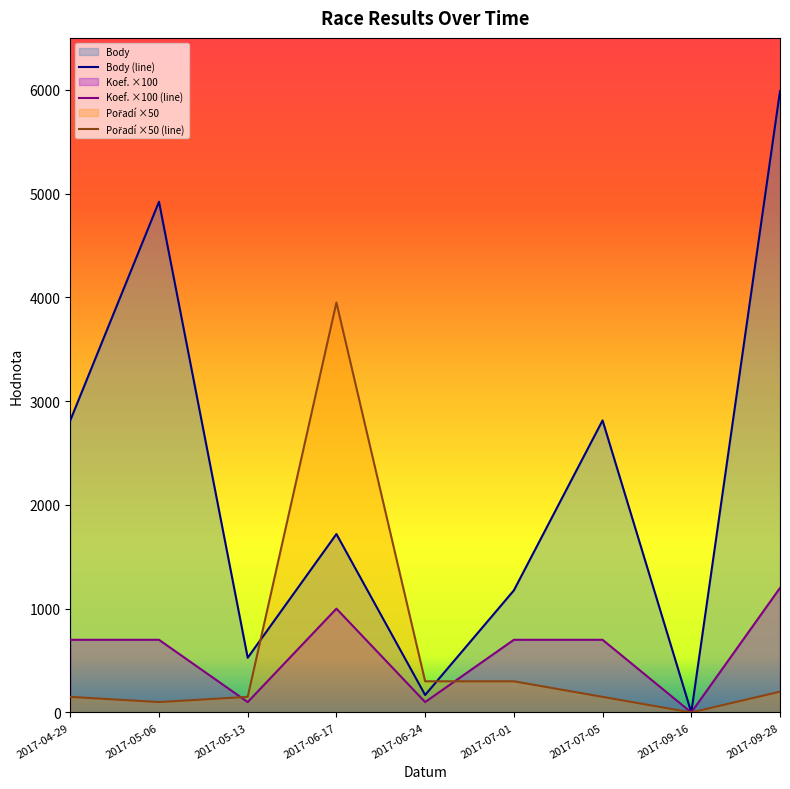

Reading right to left, transcribe all the data shown in this chart.

Body: 2017-09-28=5987	2017-09-16=0	2017-07-05=2814	2017-07-01=1176	2017-06-24=168	2017-06-17=1719	2017-05-13=527	2017-05-06=4921	2017-04-29=2814
Koef.: 2017-09-28=1200	2017-09-16=0	2017-07-05=700	2017-07-01=700	2017-06-24=100	2017-06-17=1000	2017-05-13=100	2017-05-06=700	2017-04-29=700
Pořadí: 2017-09-28=200	2017-09-16=0	2017-07-05=150	2017-07-01=300	2017-06-24=300	2017-06-17=3950	2017-05-13=150	2017-05-06=100	2017-04-29=150